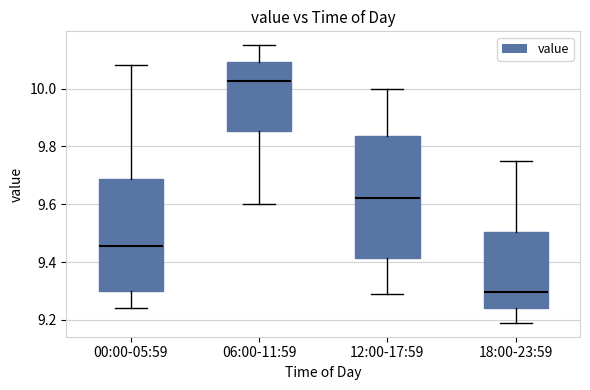

Which box has the lowest median line?

18:00-23:59